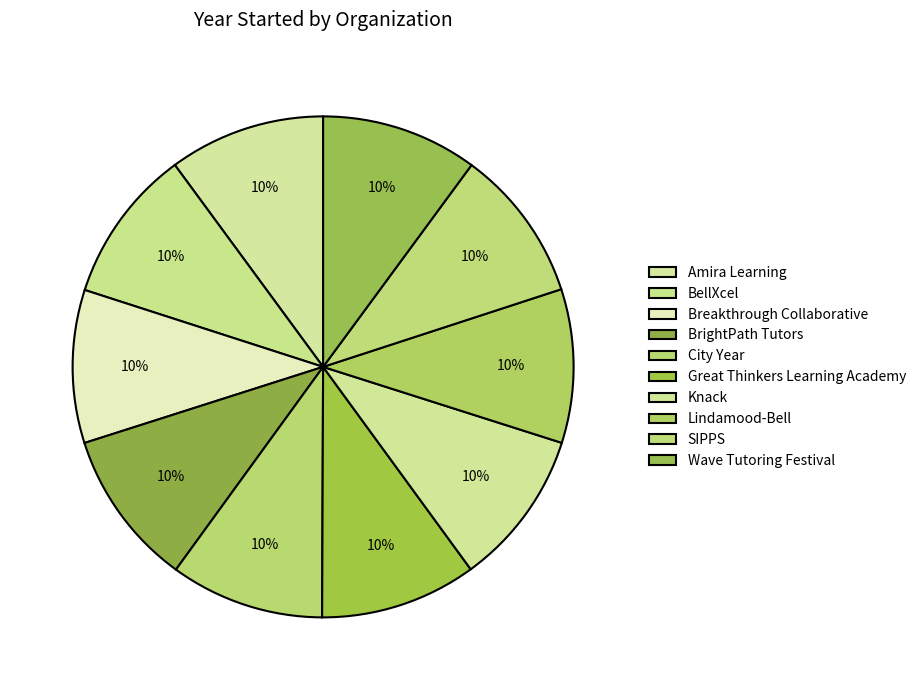

Is Great Thinkers Learning Academy the majority of the pie?

No